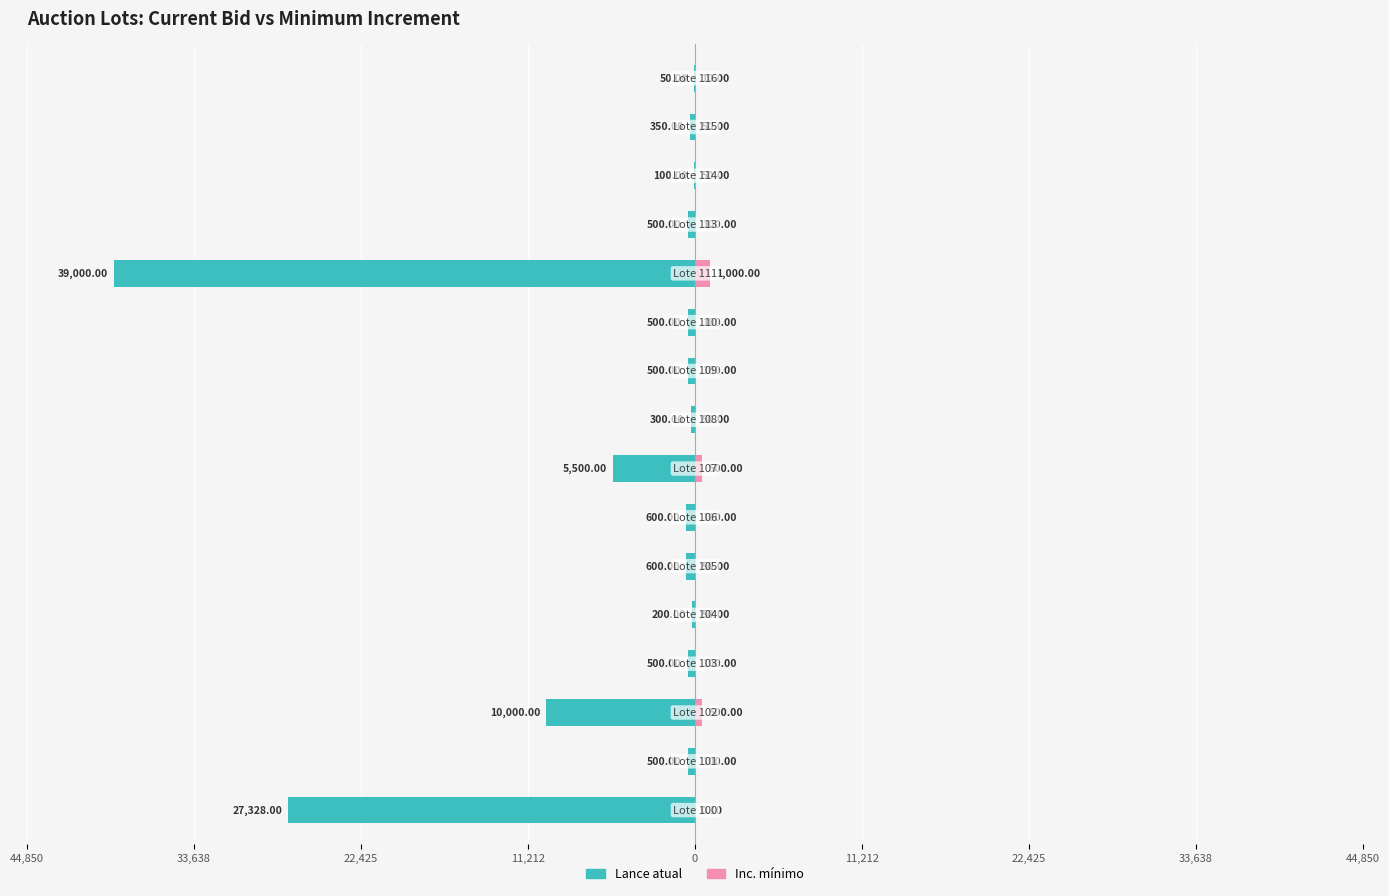

What is the spread (max minus min) of values at 0?

250.0